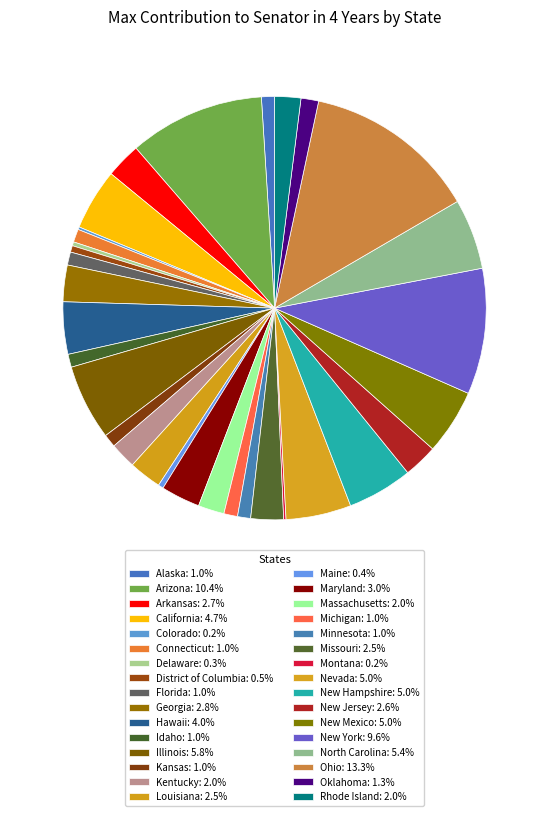

What is the smallest slice in the pie chart?

Montana